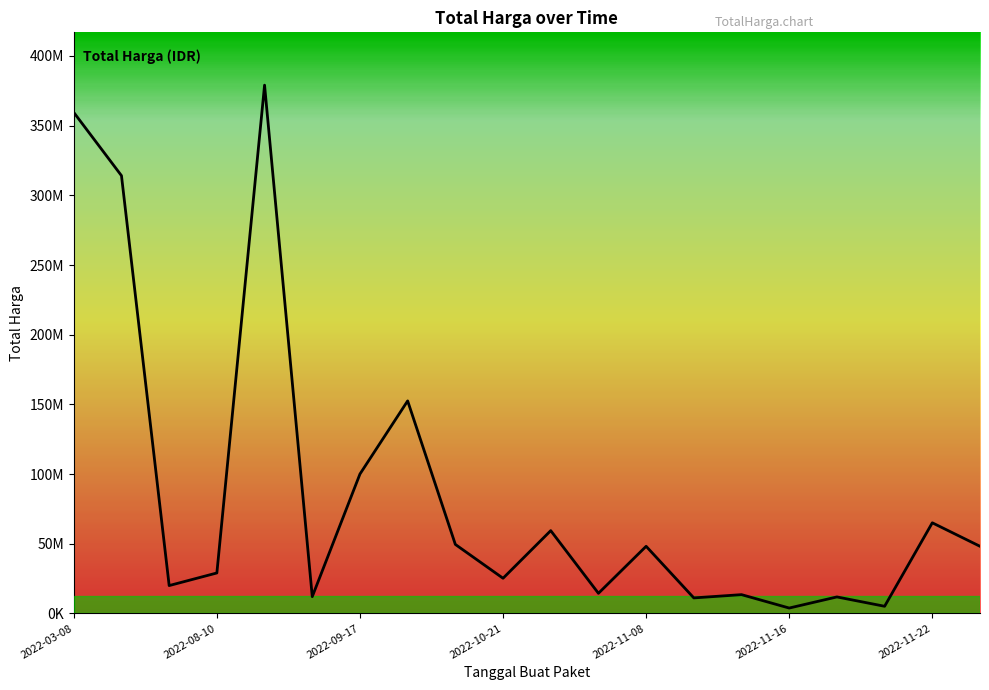

Does the chart display data point markers on the line(s)?

No